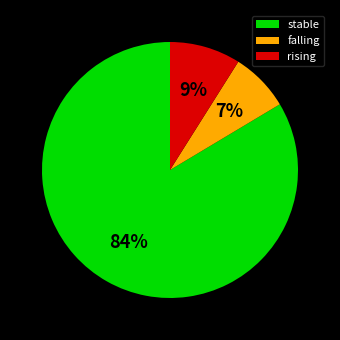

To the nearest percent, what is the average slice percentage?

33%